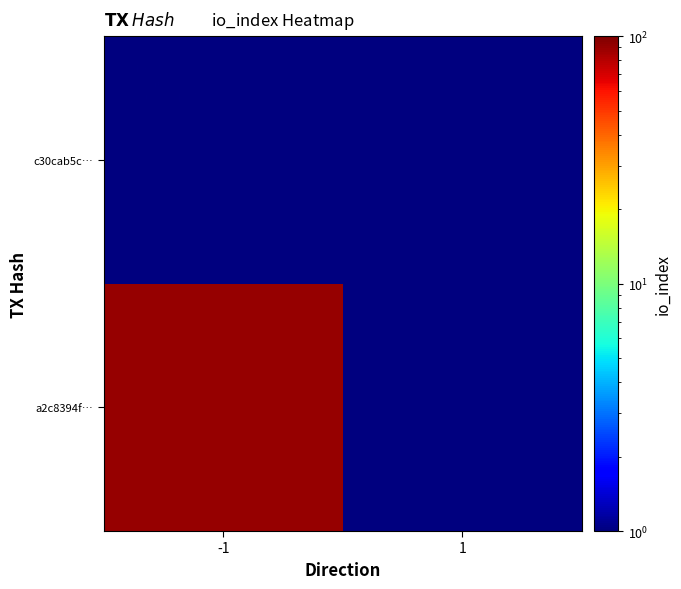

At which category does the chart reach its minimum across all series?

1